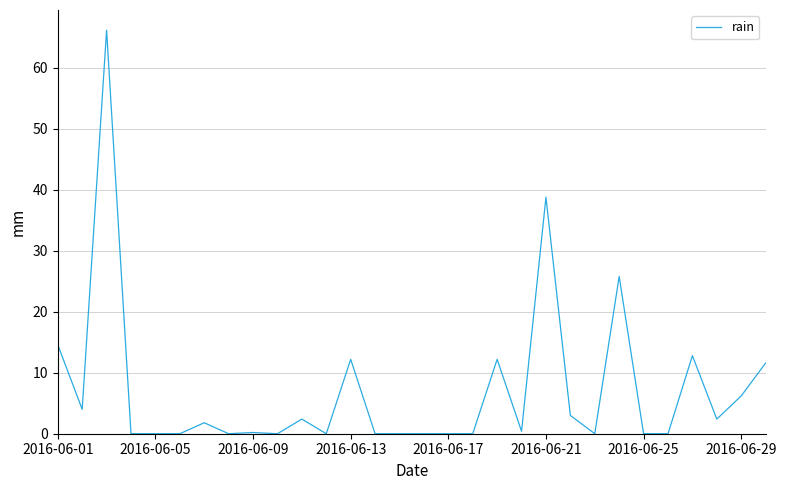

What is the greatest value displayed?

66.2